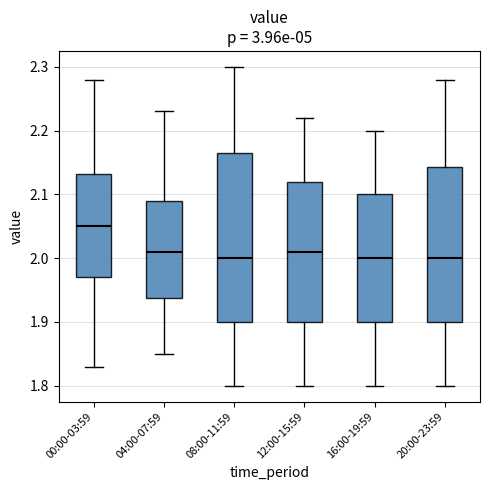

Which box is the tallest, from its lower edge to its upper edge?

08:00-11:59